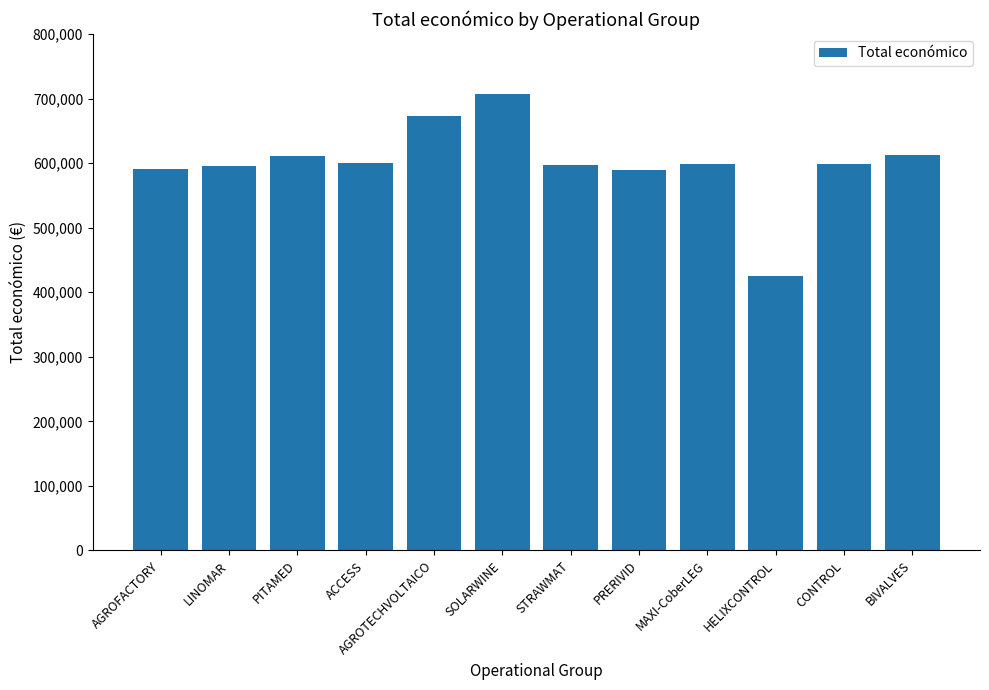

What is the change in value from LINOMAR to SOLARWINE?

+111524